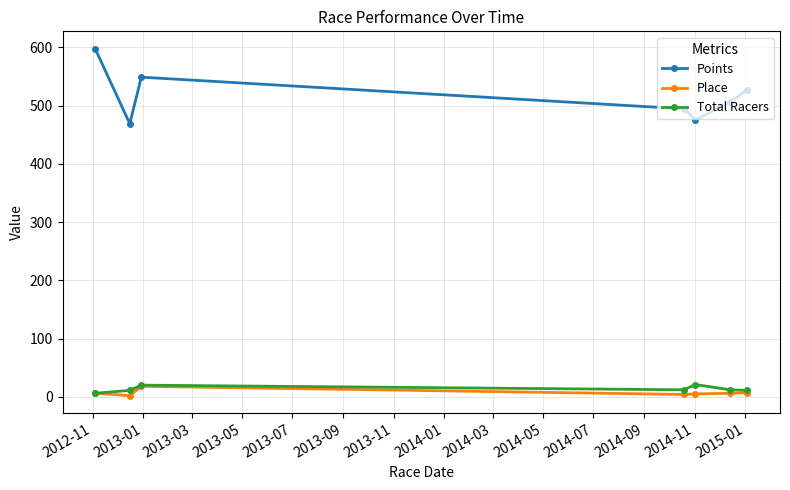

What is the maximum value shown in the chart?

597.5